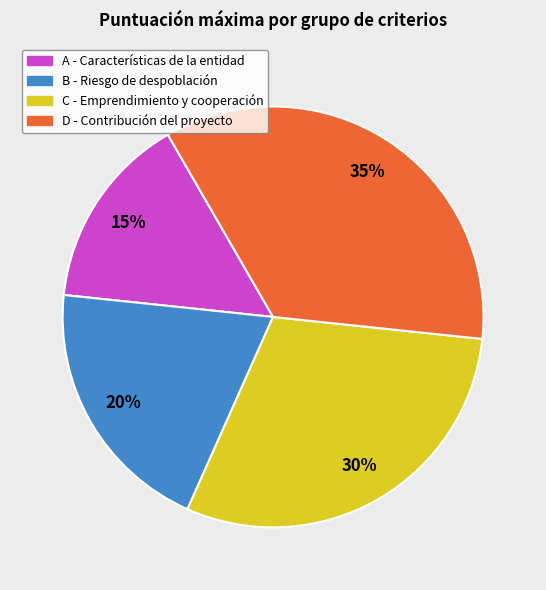

Is A - Características de la entidad the majority of the pie?

No